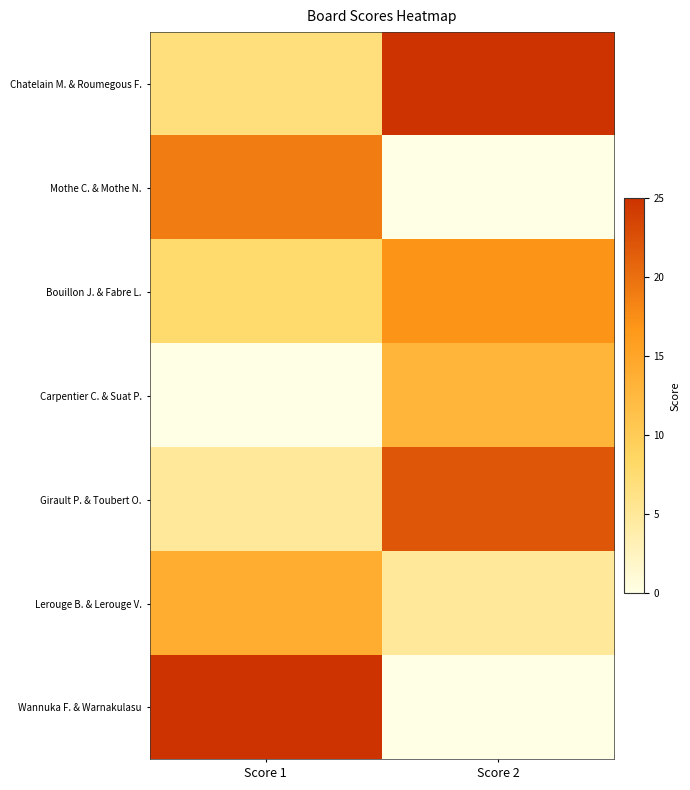

Which series has the largest total across all categories?

Chatelain M. & Roumegous F.